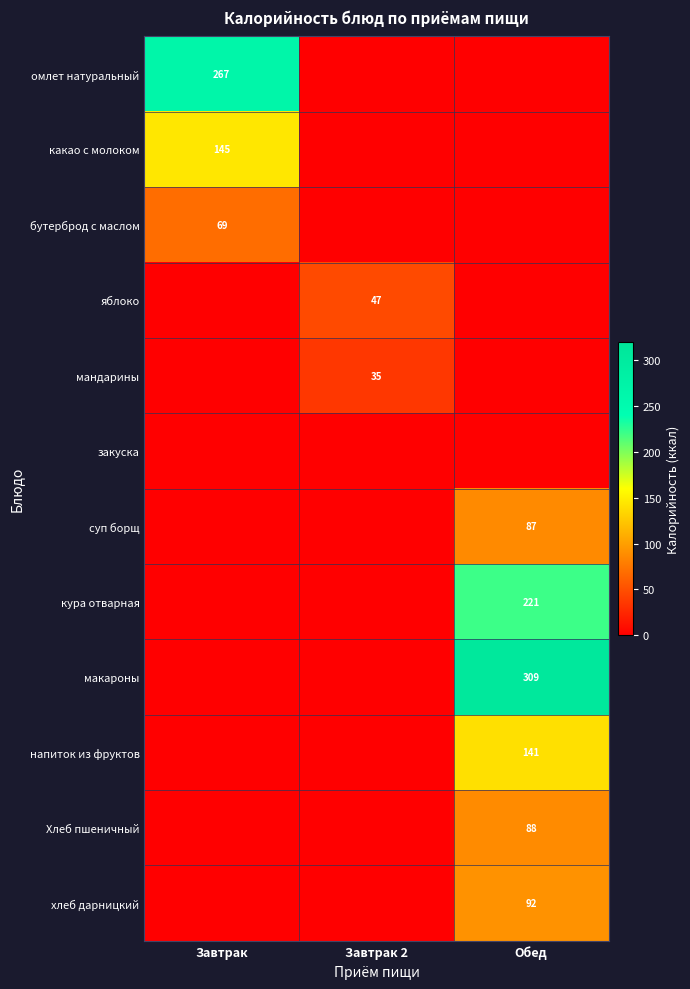

Which label corresponds to the largest value in the chart?

Обед